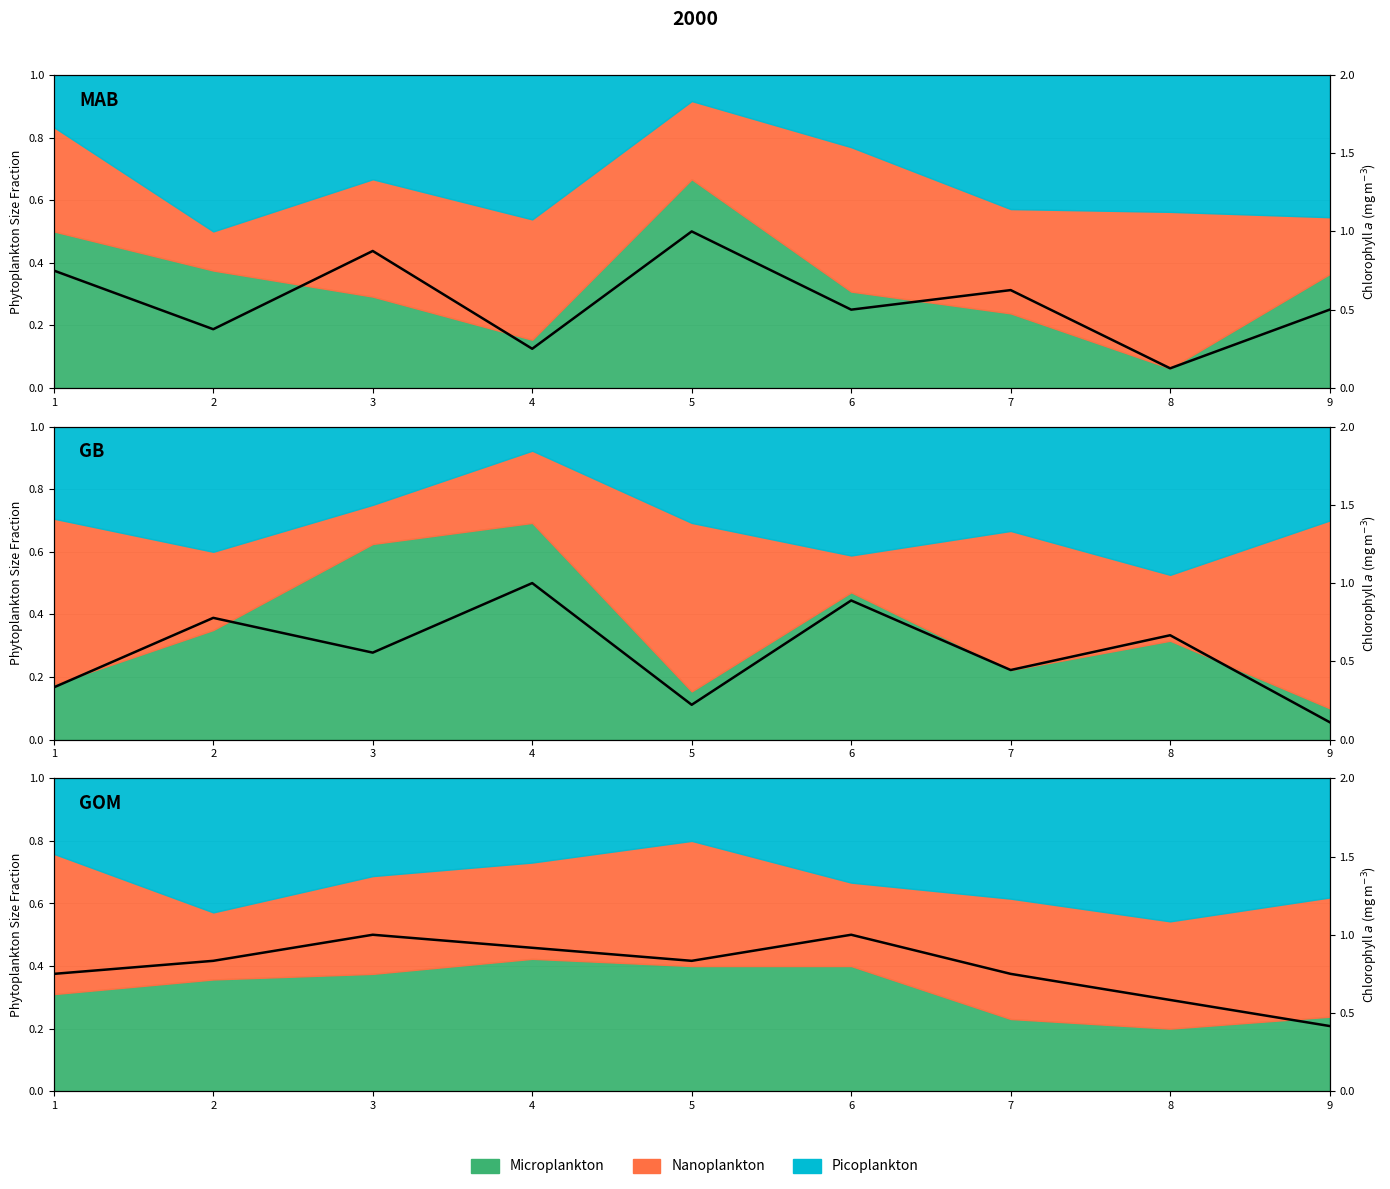

Does the chart have visible grid lines?

Yes